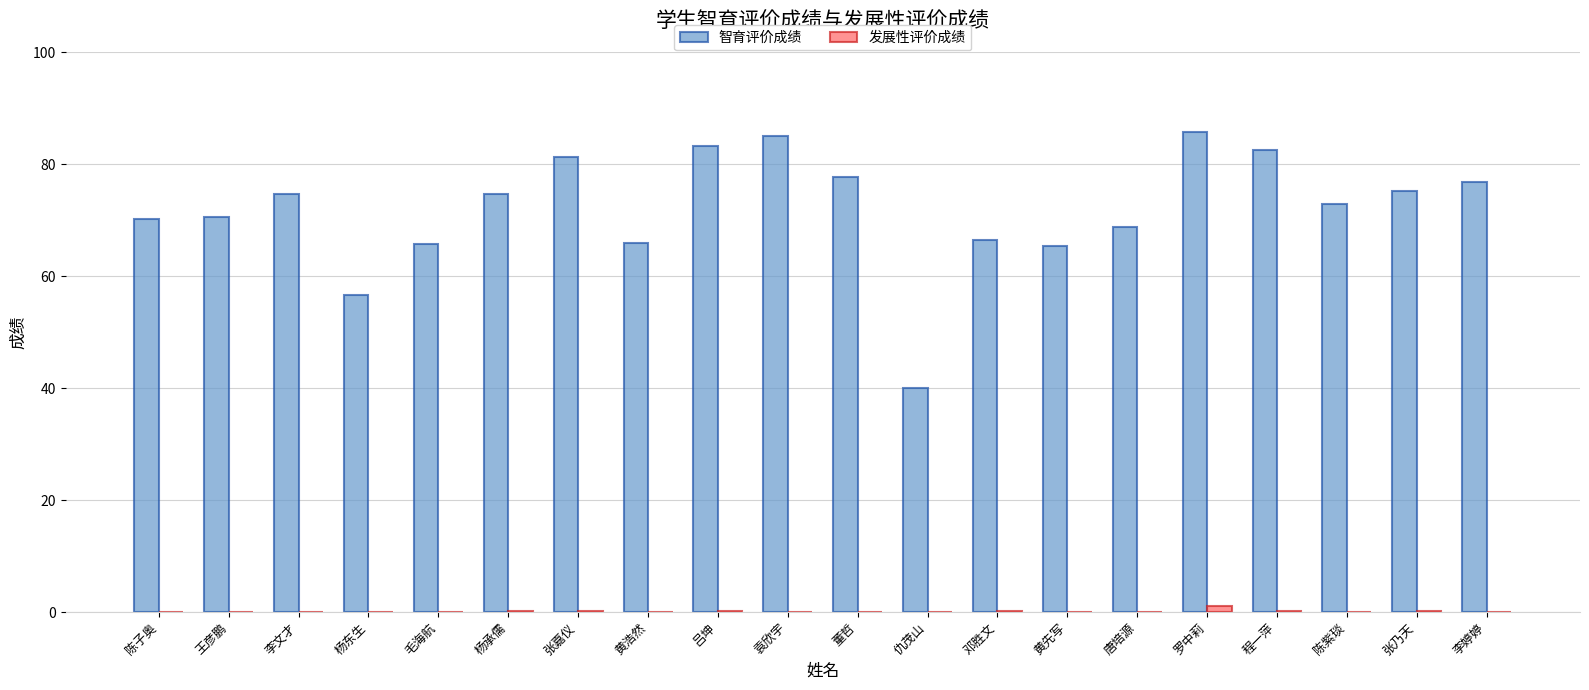

Are the bars horizontal?

No